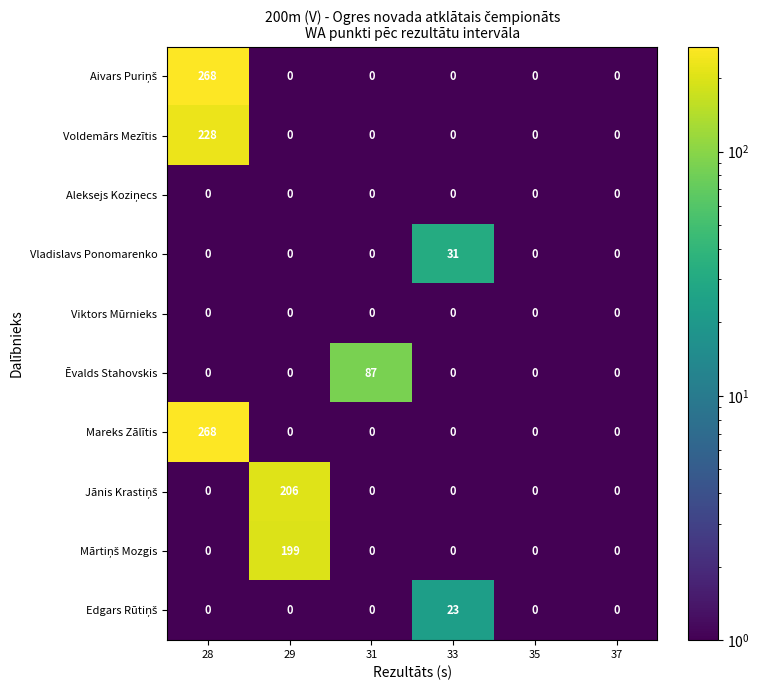

What is the spread (max minus min) of values at 28?

268